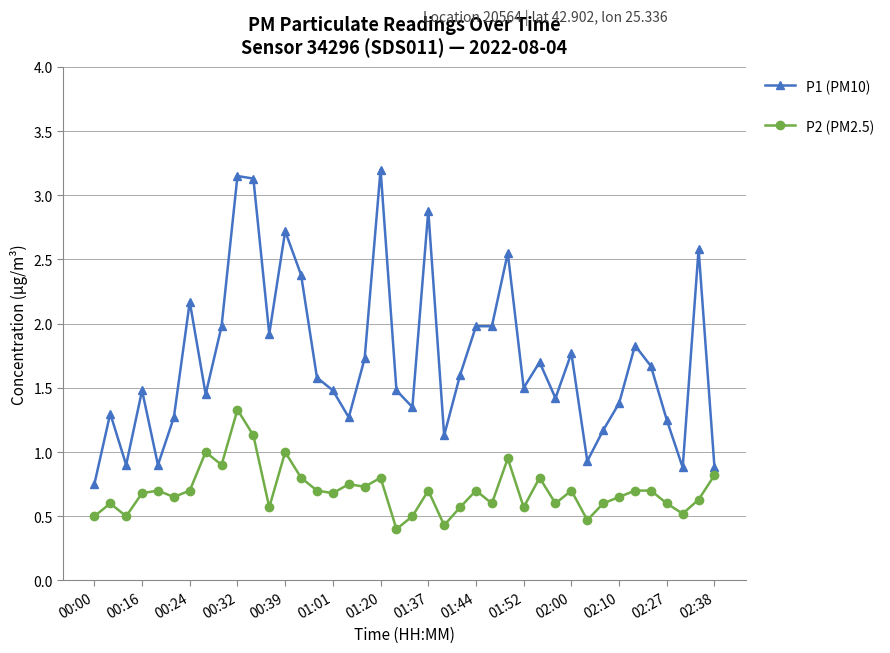

What is the average value of the P1 (PM10) series?

1.7